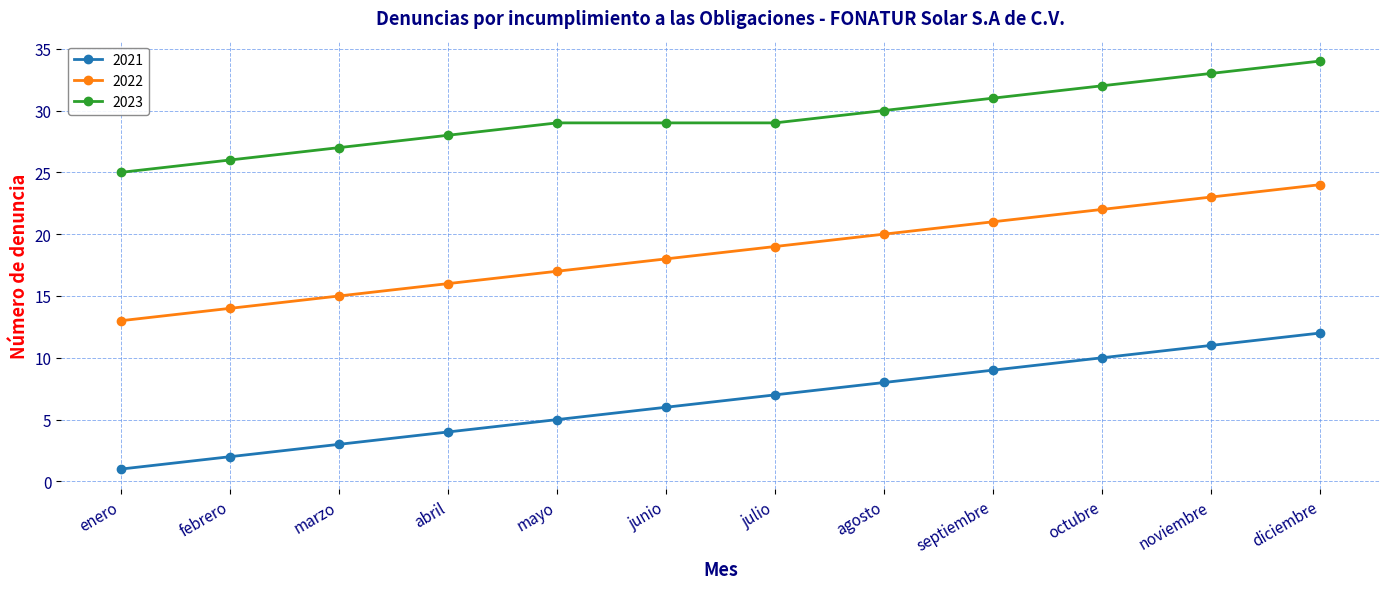

Is it true that 2022 equals 9 at abril?

False